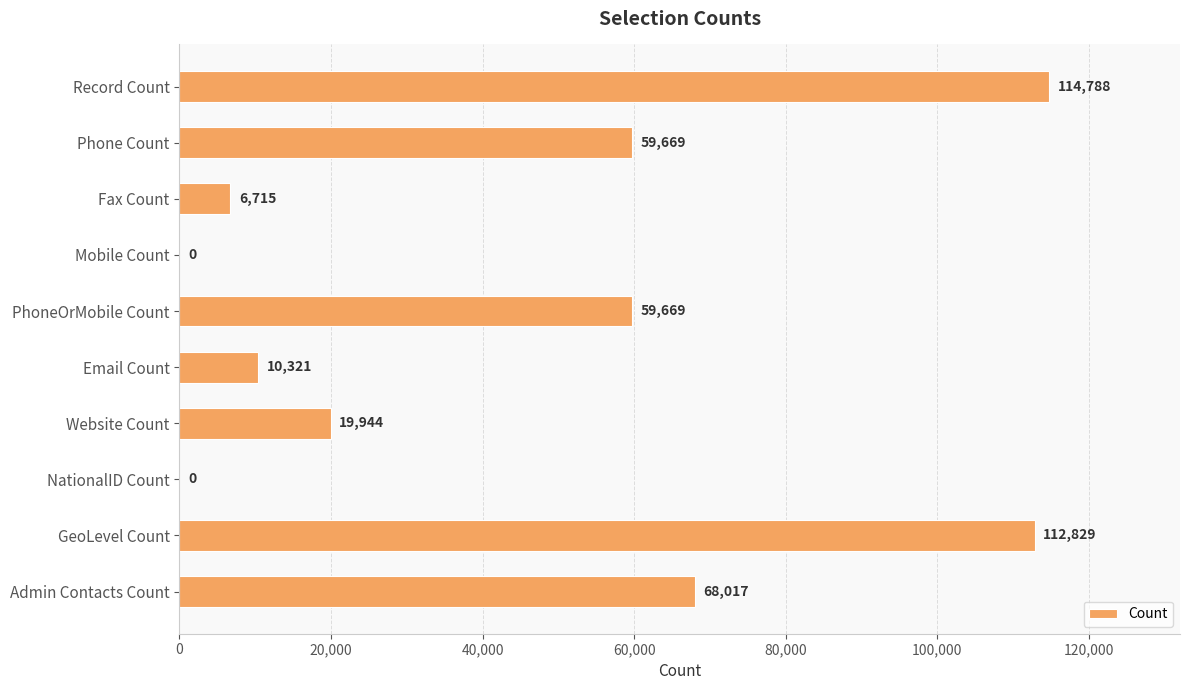

Which has a higher value, Mobile Count or PhoneOrMobile Count?

PhoneOrMobile Count